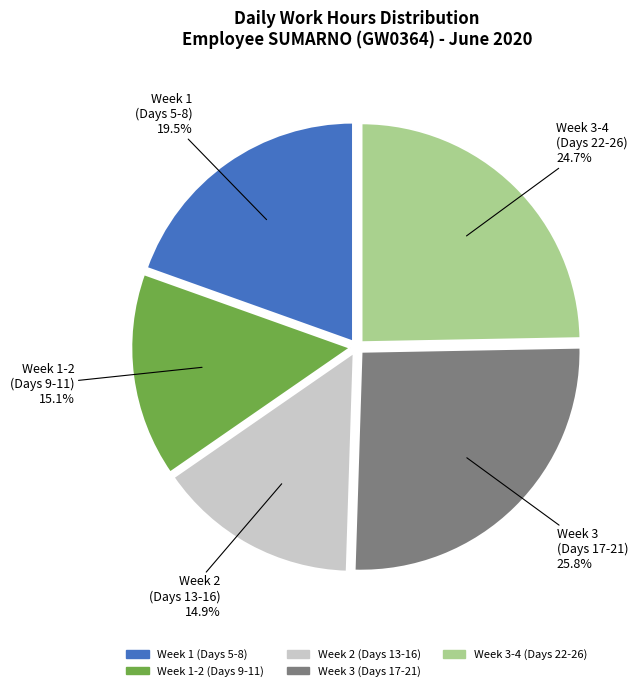

To the nearest percent, what is the difference between the largest and smallest slice percentages?

11%